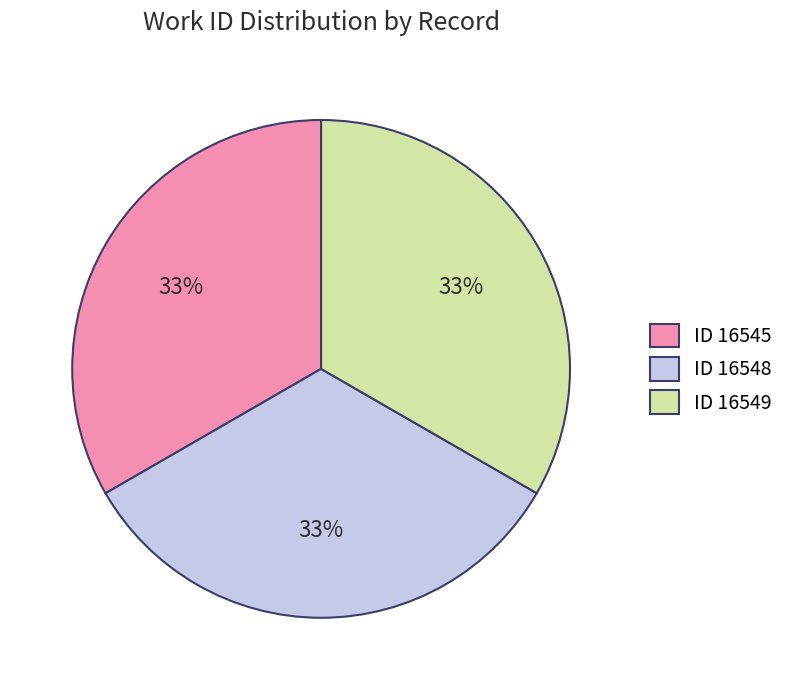

Is the sum of ID 16545 and ID 16548 greater than half?

Yes